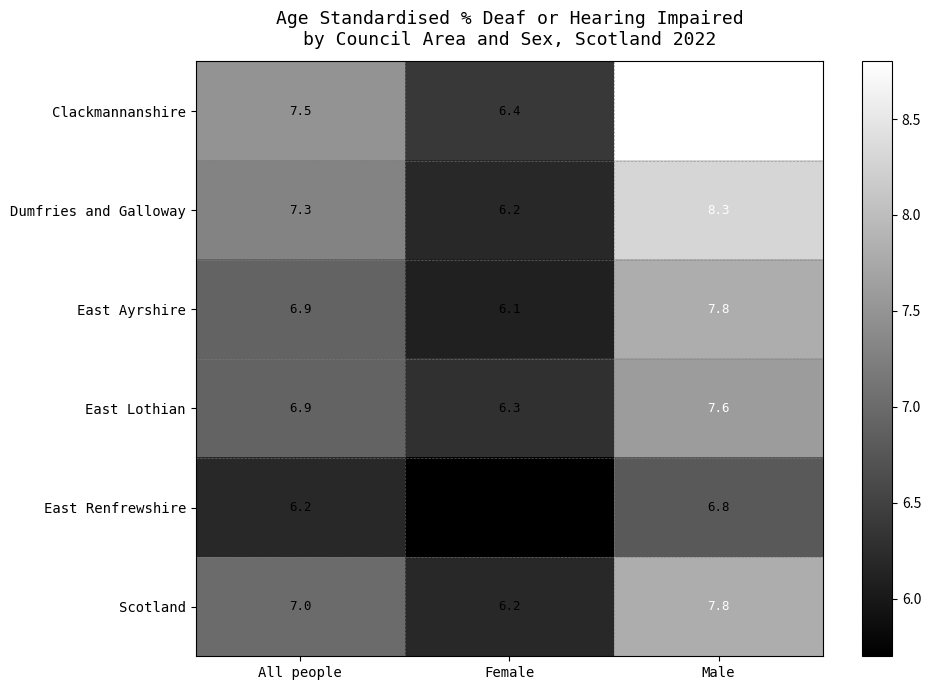

What is the sum of the East Lothian values at Male and Female?

13.9